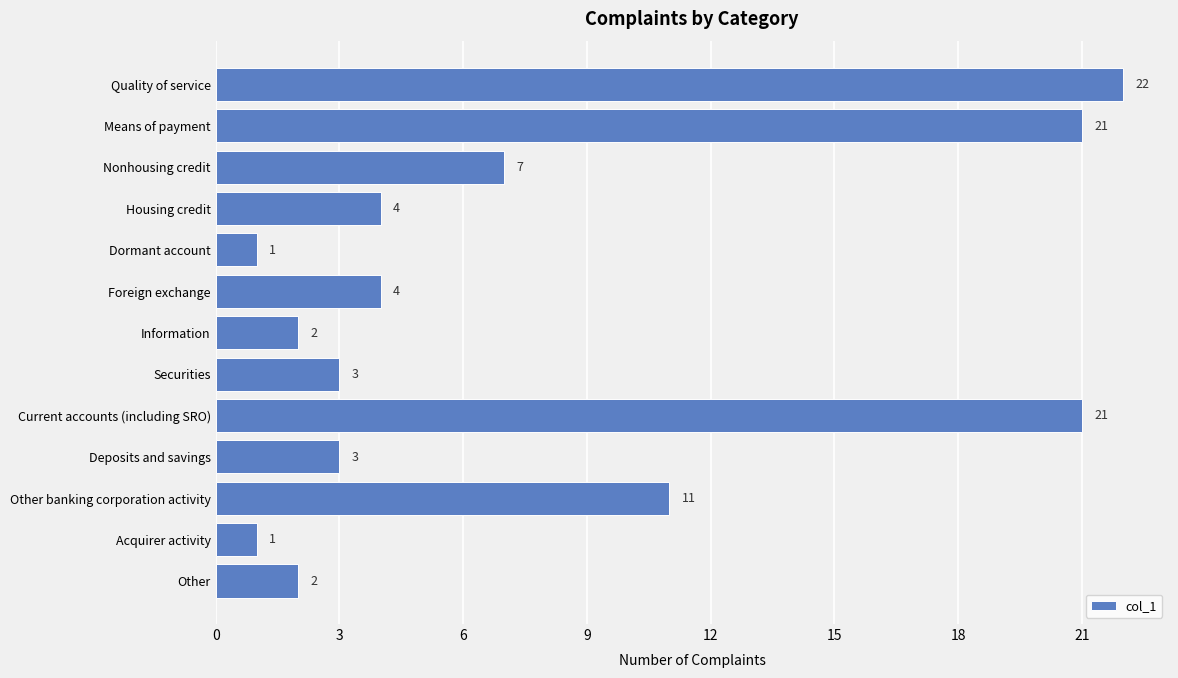

What is the difference between the maximum and minimum values?

21